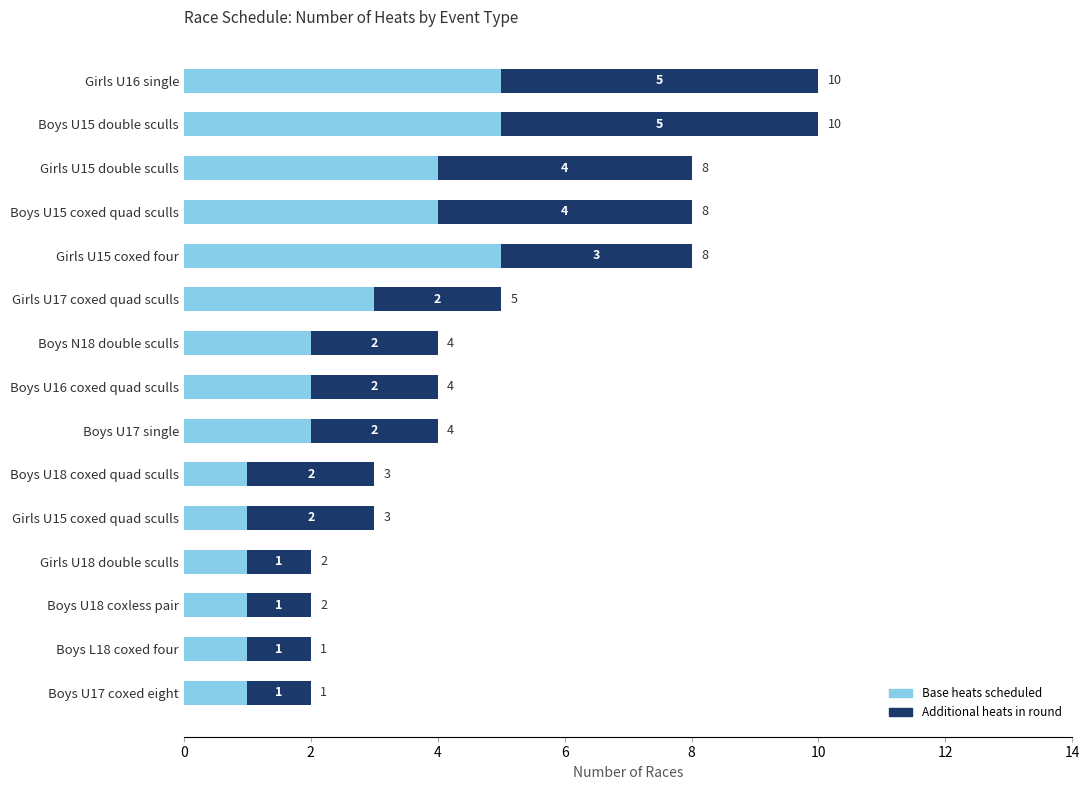

What is the total value across all series at Boys U18 coxed quad sculls?

3